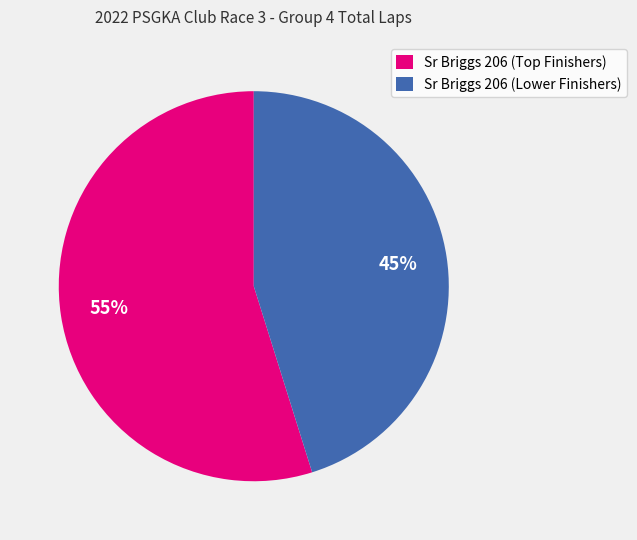

To the nearest percent, what percentage of the pie is Sr Briggs 206 (Lower Finishers)?

45%